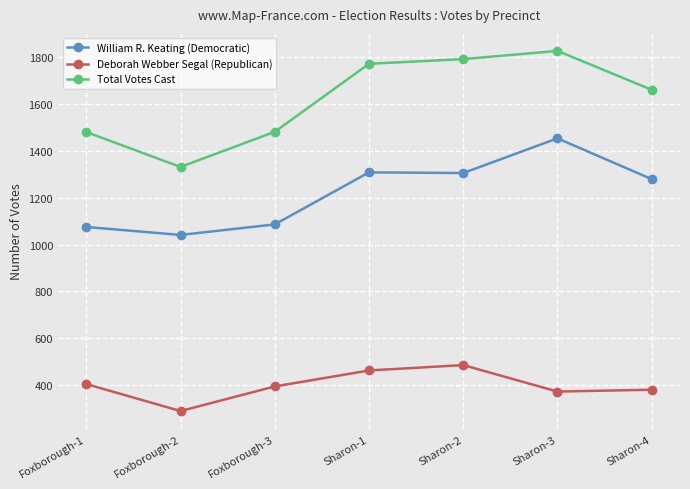

True or false: Deborah Webber Segal (Republican) has a value of 373 at Sharon-3.

True